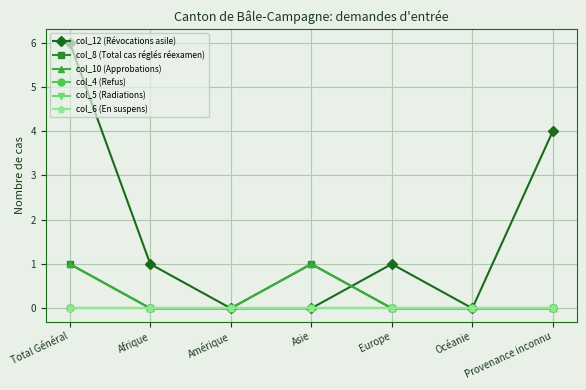

How many lines are shown in the chart?

6